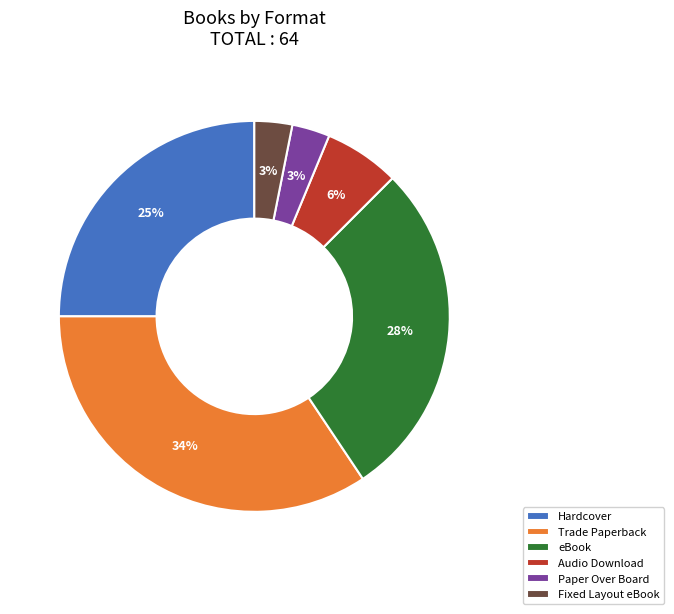

To the nearest percent, what percentage of the pie is Fixed Layout eBook?

3%